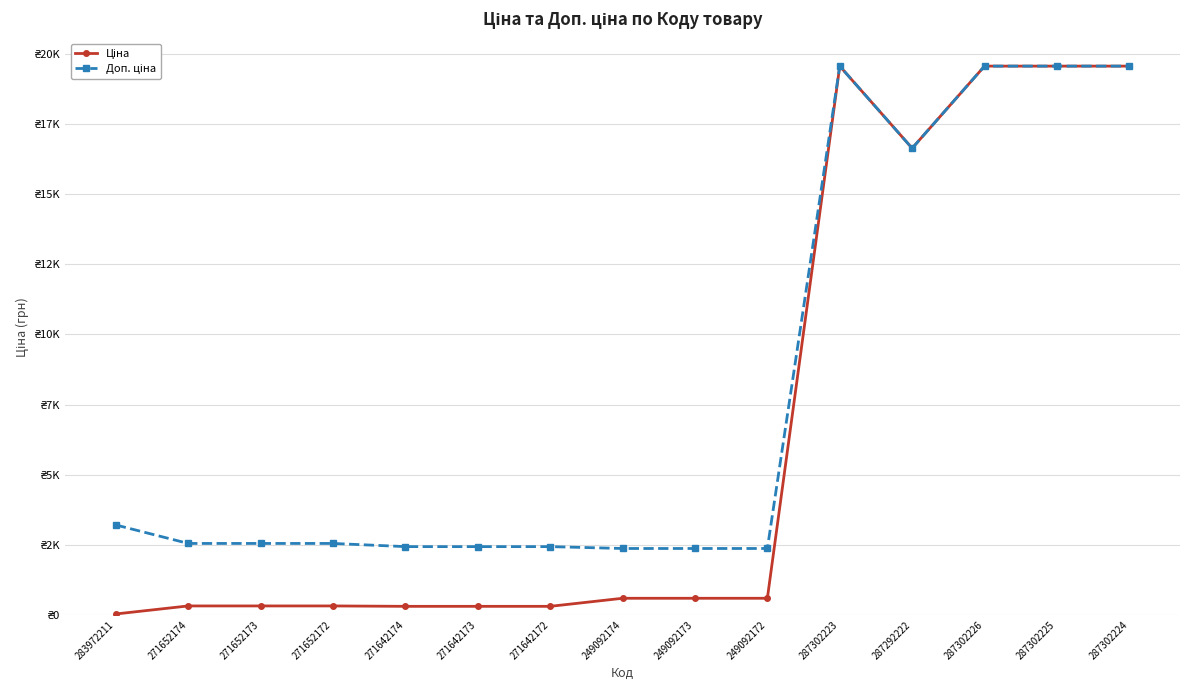

What is the value of the Ціна point at the 12th from the left?

16636.8